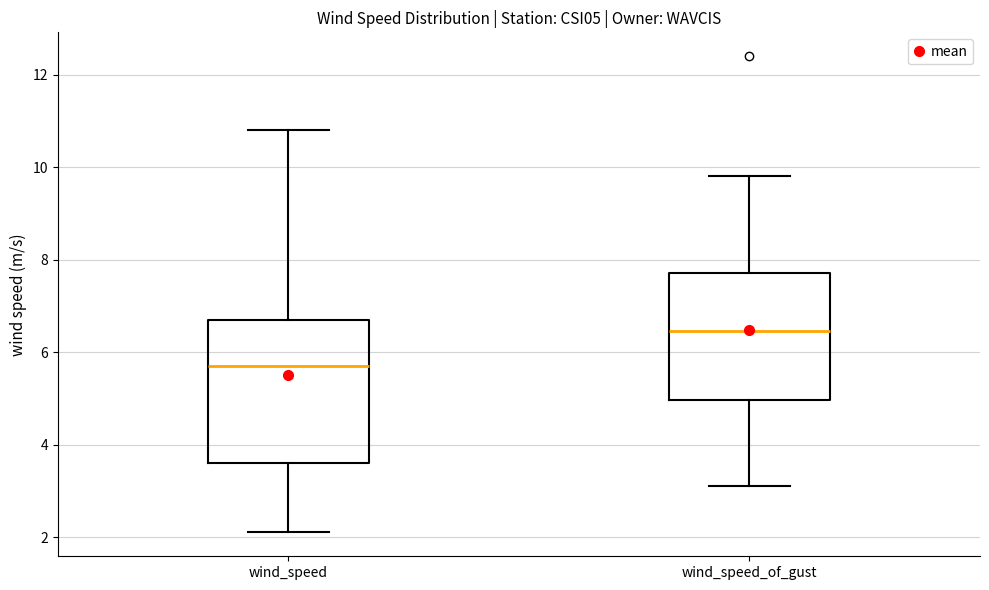

Which box's median line is the highest?

wind_speed_of_gust